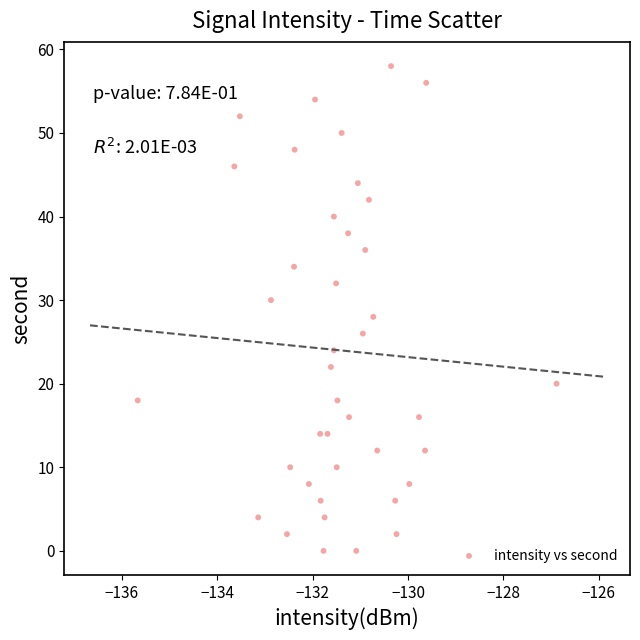

What is the range of Y values (max minus min)?

58